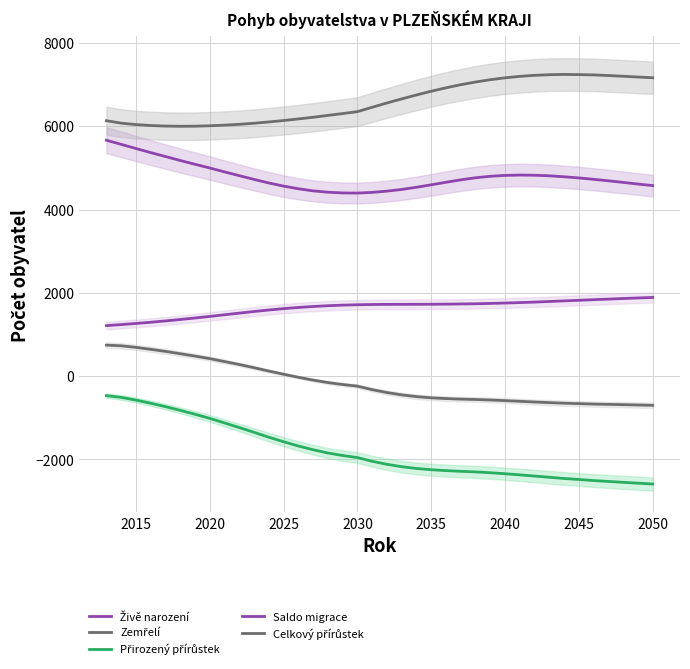

True or false: Přirozený přírůstek has more than 2 interior local peaks.

False